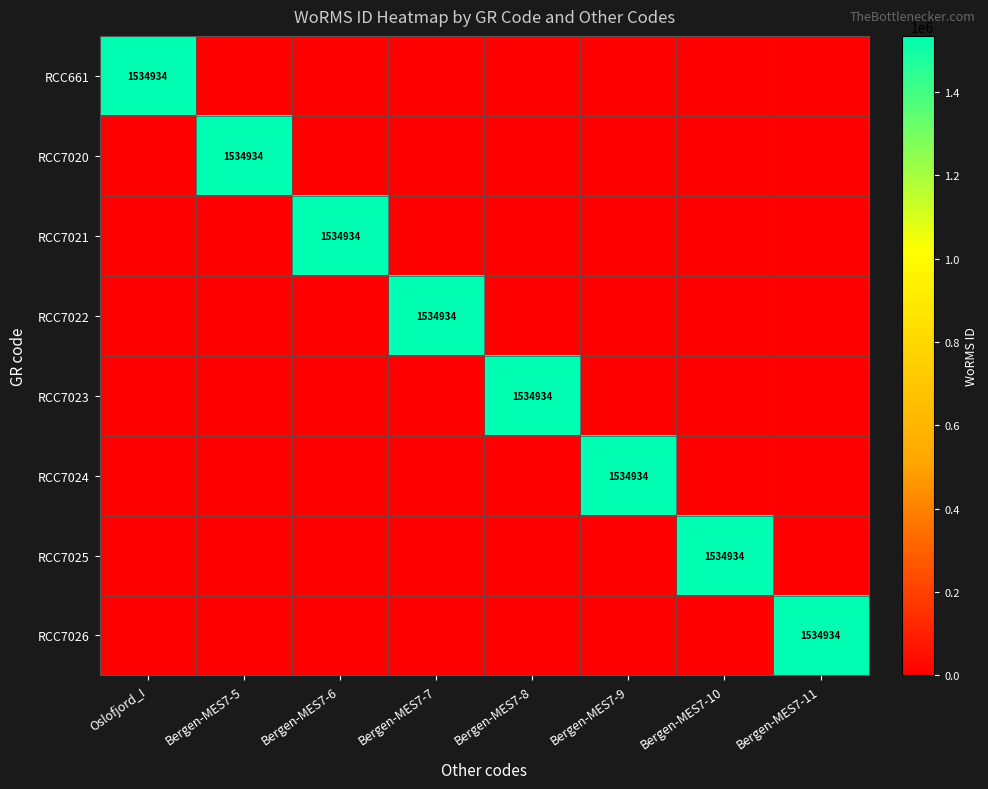

Rank the series by their maximum value, from highest to lowest.

RCC661, RCC7020, RCC7021, RCC7022, RCC7023, RCC7024, RCC7025, RCC7026